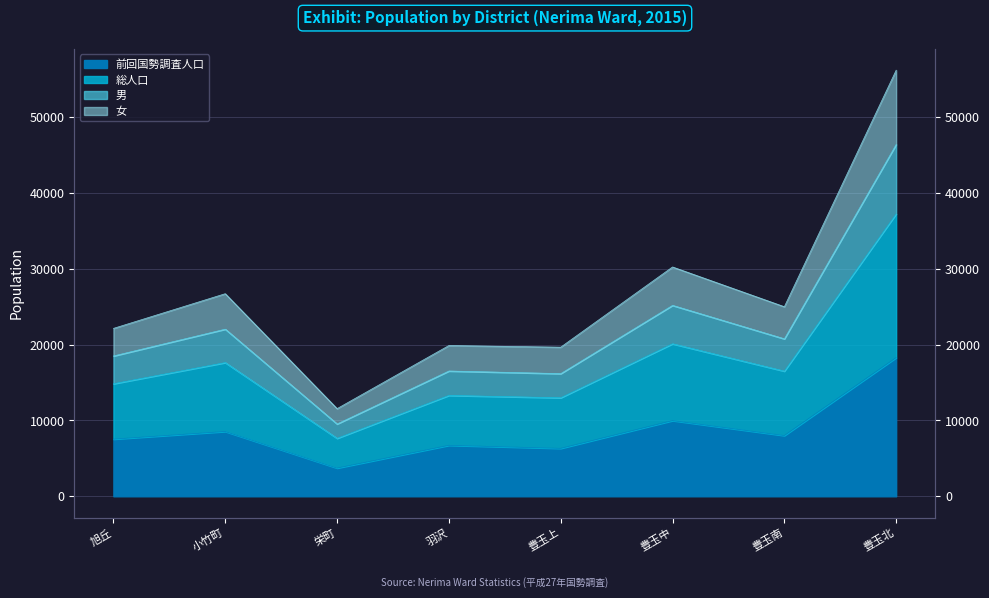

Between 羽沢 and 豊玉上, which series saw the biggest shift?

前回国勢調査人口